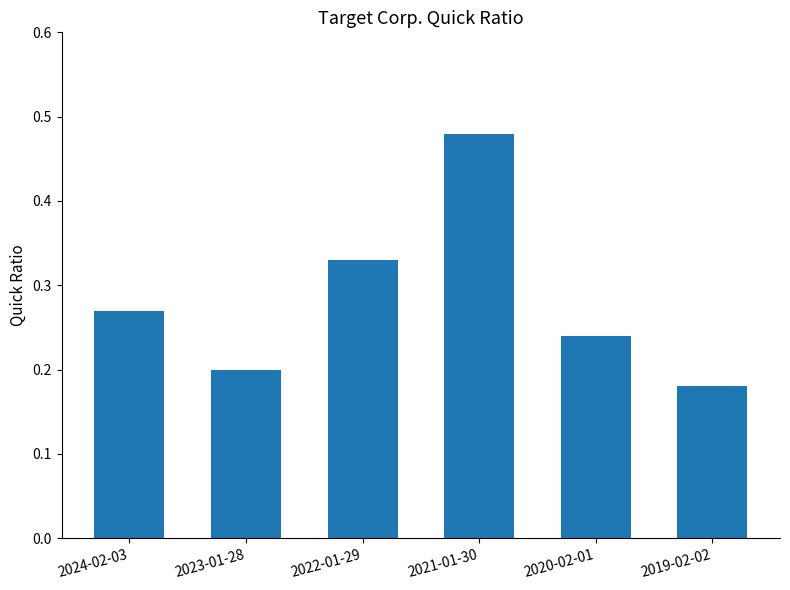

Rank the categories by value from highest to lowest.

2021-01-30, 2022-01-29, 2024-02-03, 2020-02-01, 2023-01-28, 2019-02-02